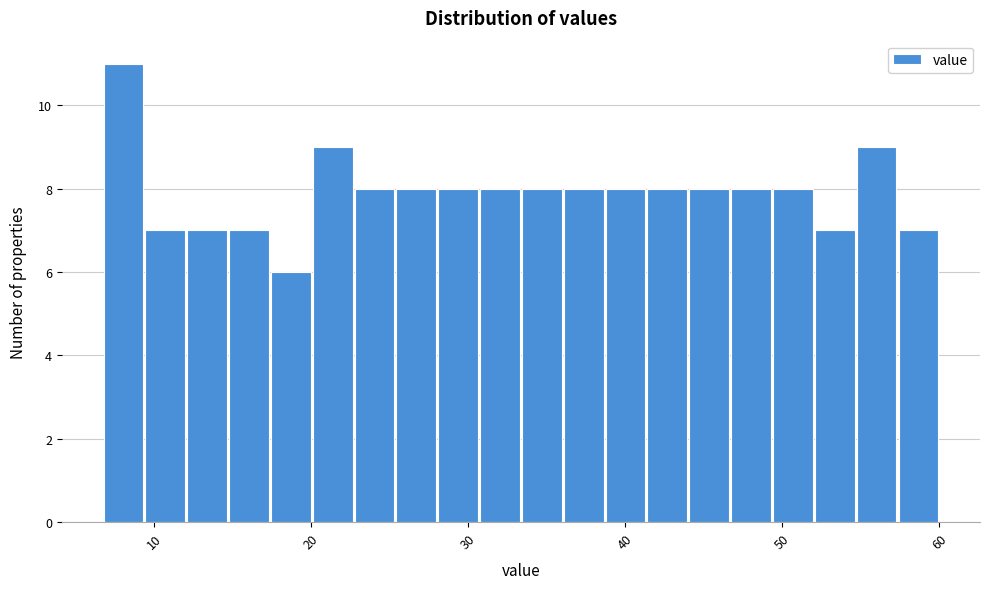

Read against the x-axis, roughly where is the centre of the tallest bar?

8